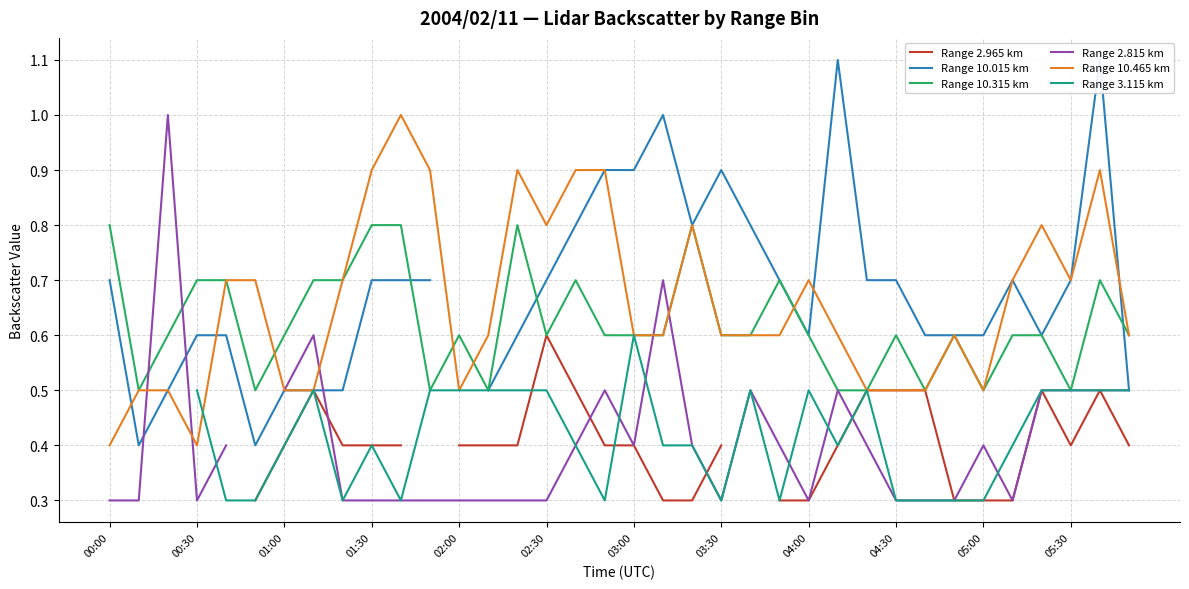

The value of Range 10.315 km at 04:00 is 0.2. True or false?

False